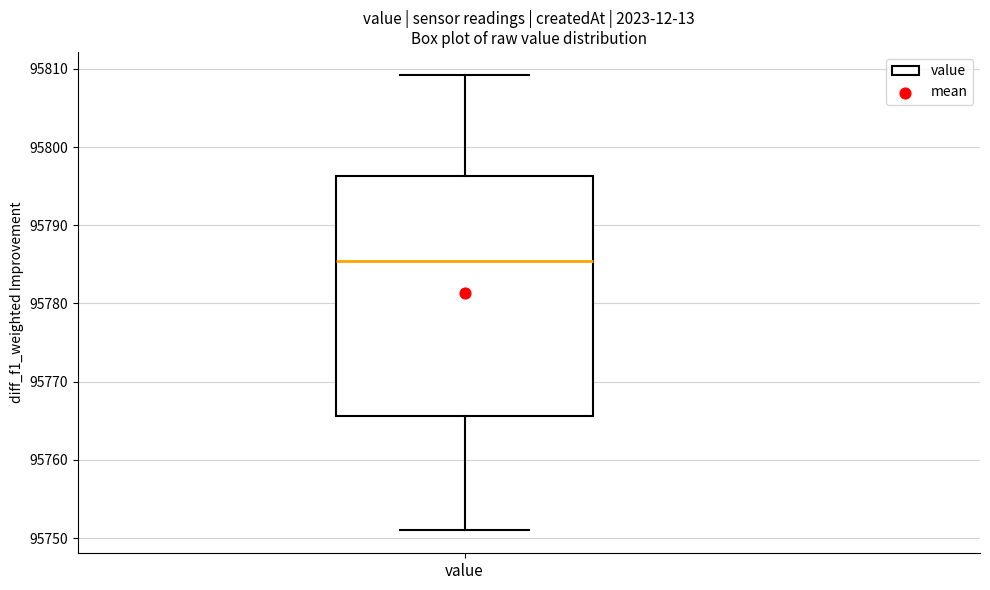

Where does the upper whisker of the box for value end on the y-axis? The values are not printed on the chart, so give them approximately, as read against the axis.

95809